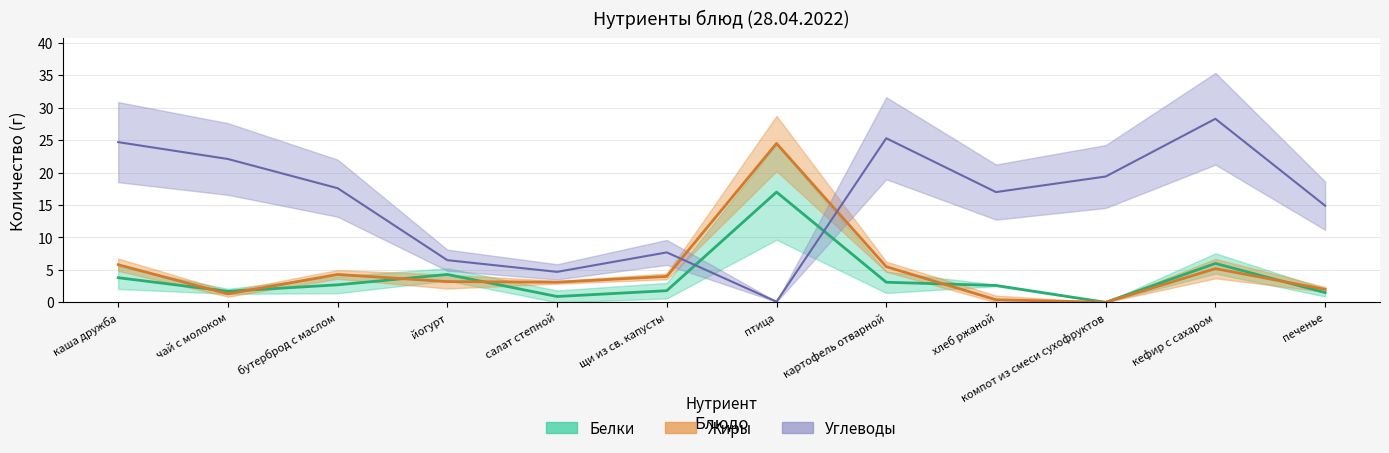

Where is the first local minimum for Жиры?

чай с молоком